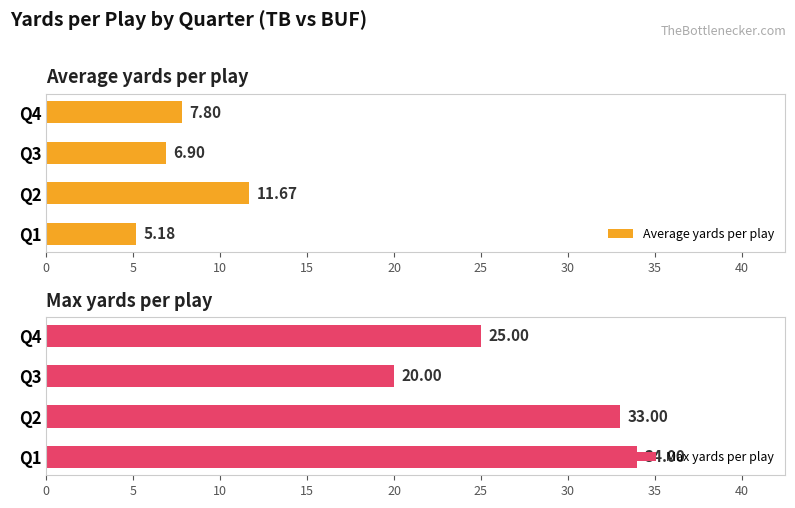

What are all the series names shown in the legend?

Average yards per play, Max yards per play